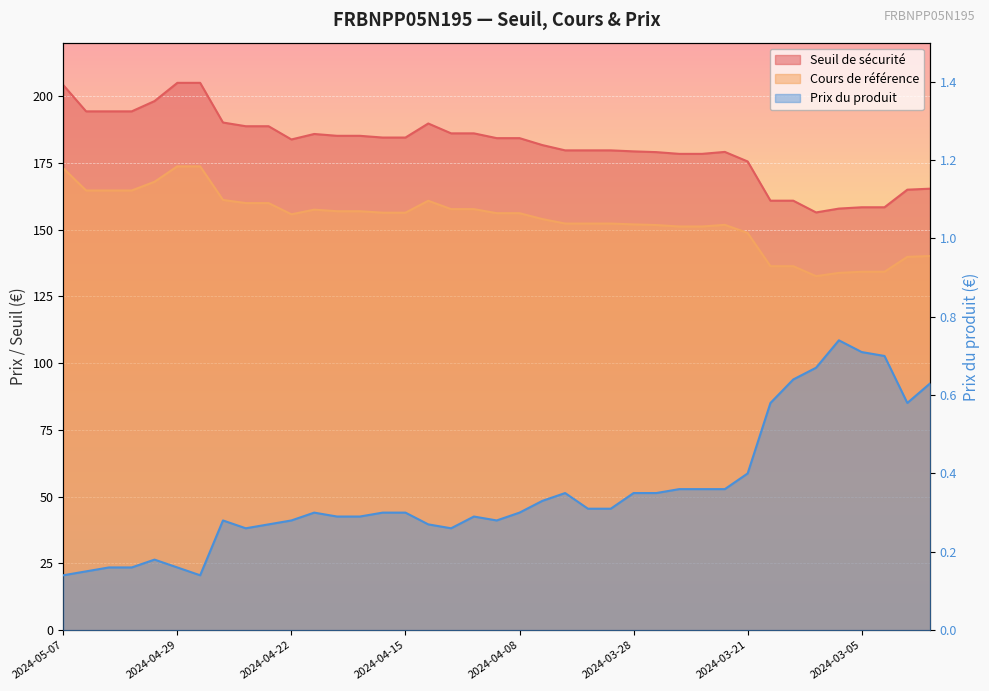

What is the sum of all Cours de référence values?

5995.5